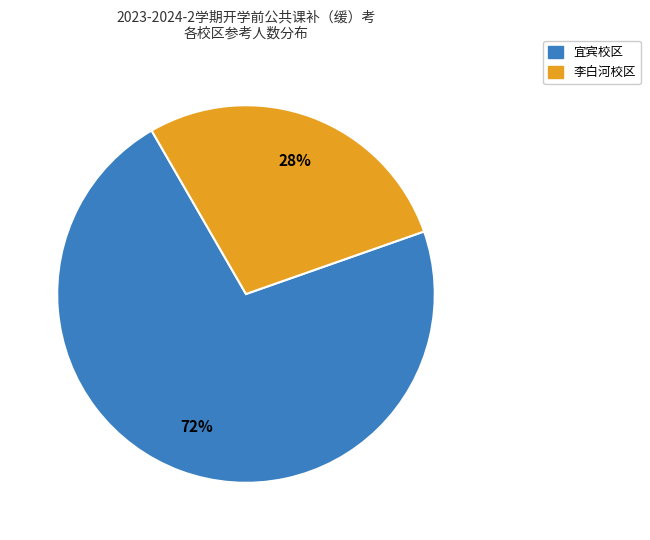

To the nearest percent, what is the difference between the largest and smallest slice percentages?

44%